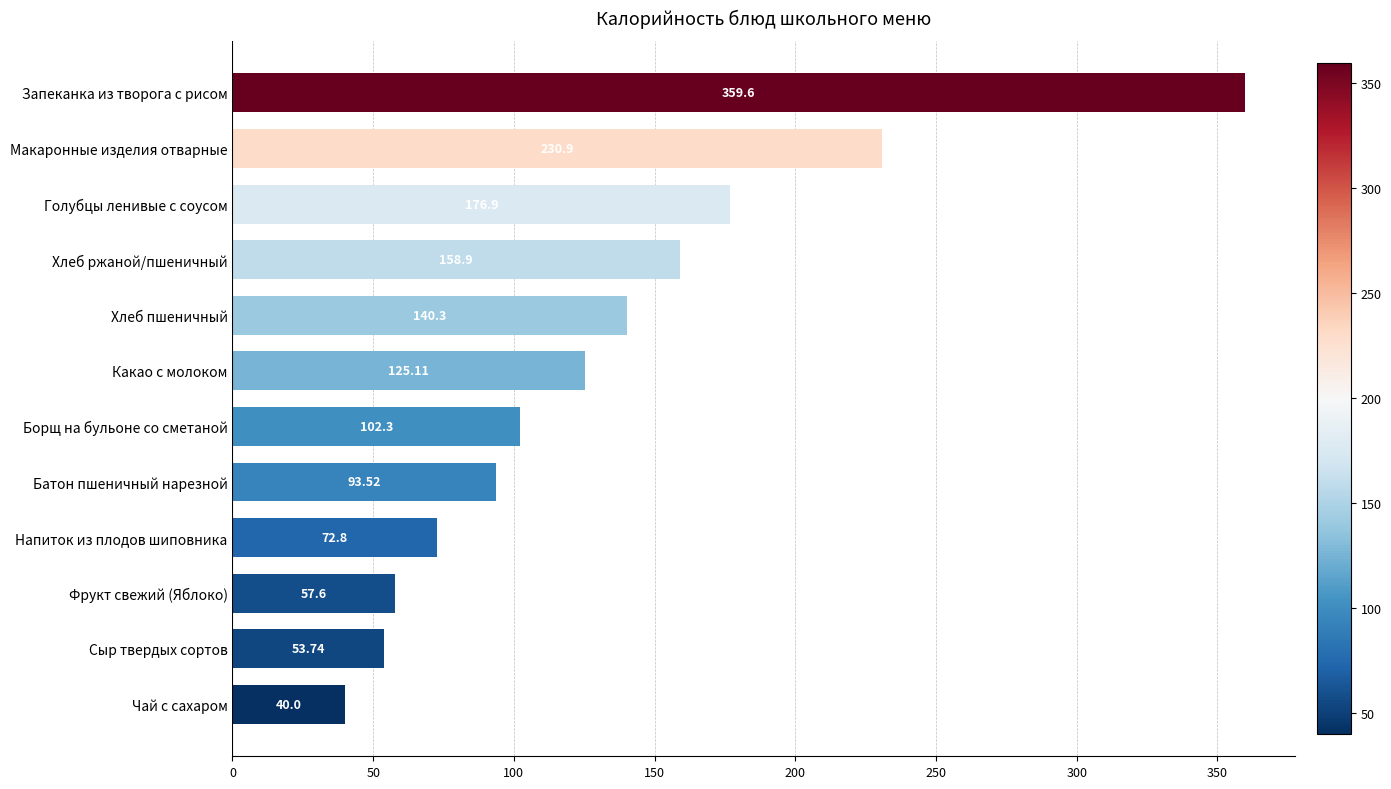

Does the chart contain any negative values?

No